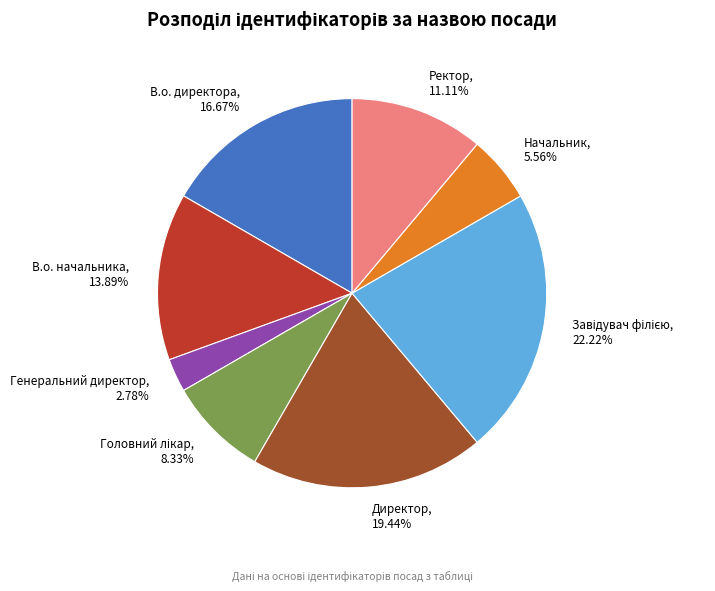

Between Ректор and В.о. директора, which is larger?

В.о. директора